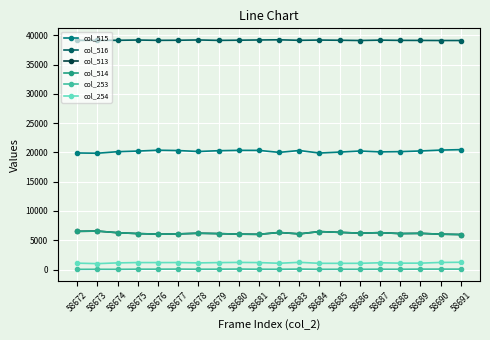

At how many categories does at least one series exceed 7452?

20